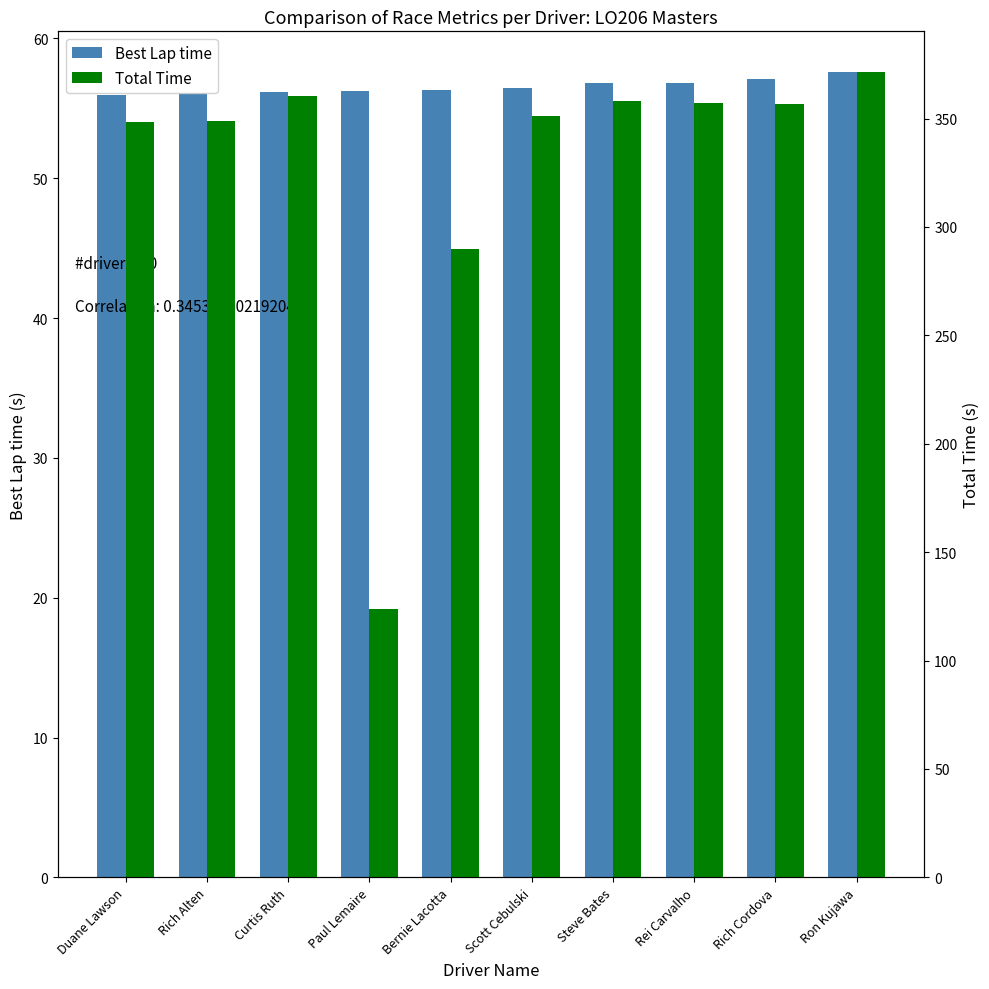

How many values in the Best Lap time series exceed 56?

9